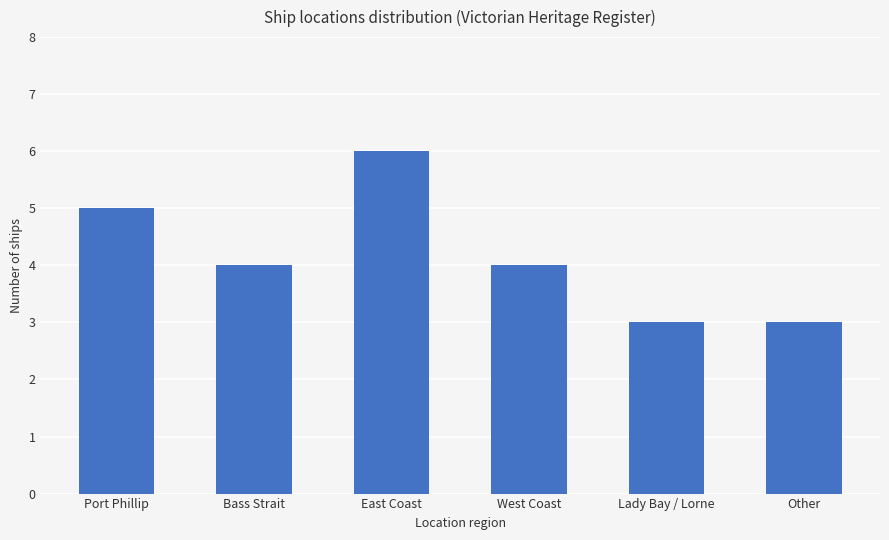

Between Bass Strait and Other, which is larger?

Bass Strait